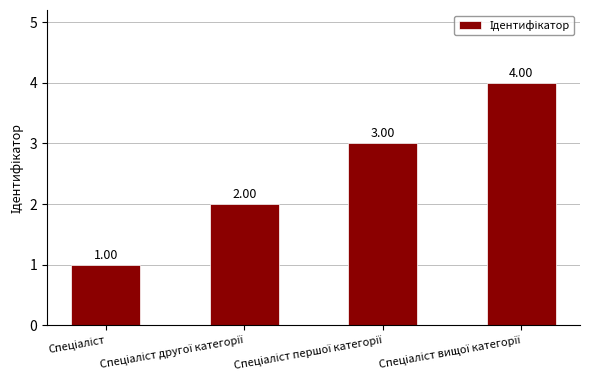

What is the value of the 3rd bar from the left?

3